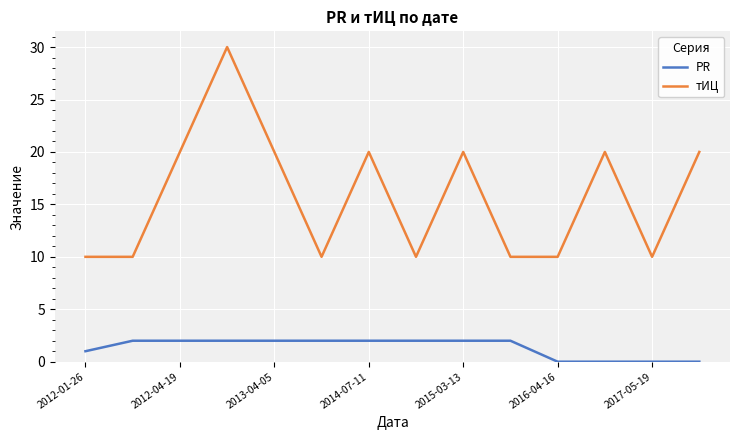

At how many categories does at least one series exceed 18?

7